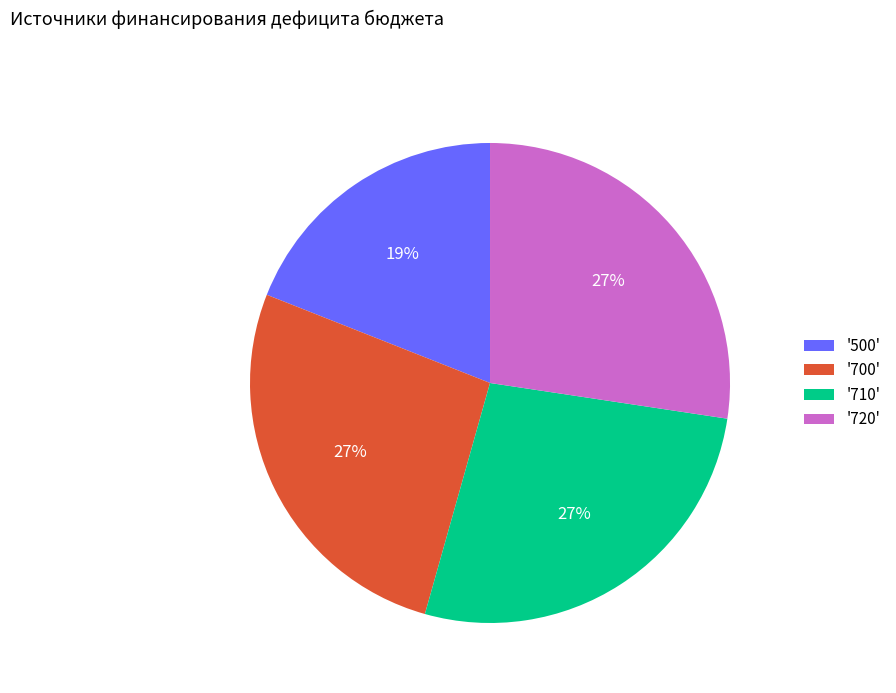

To the nearest percent, what is the difference between the largest and smallest slice percentages?

8%